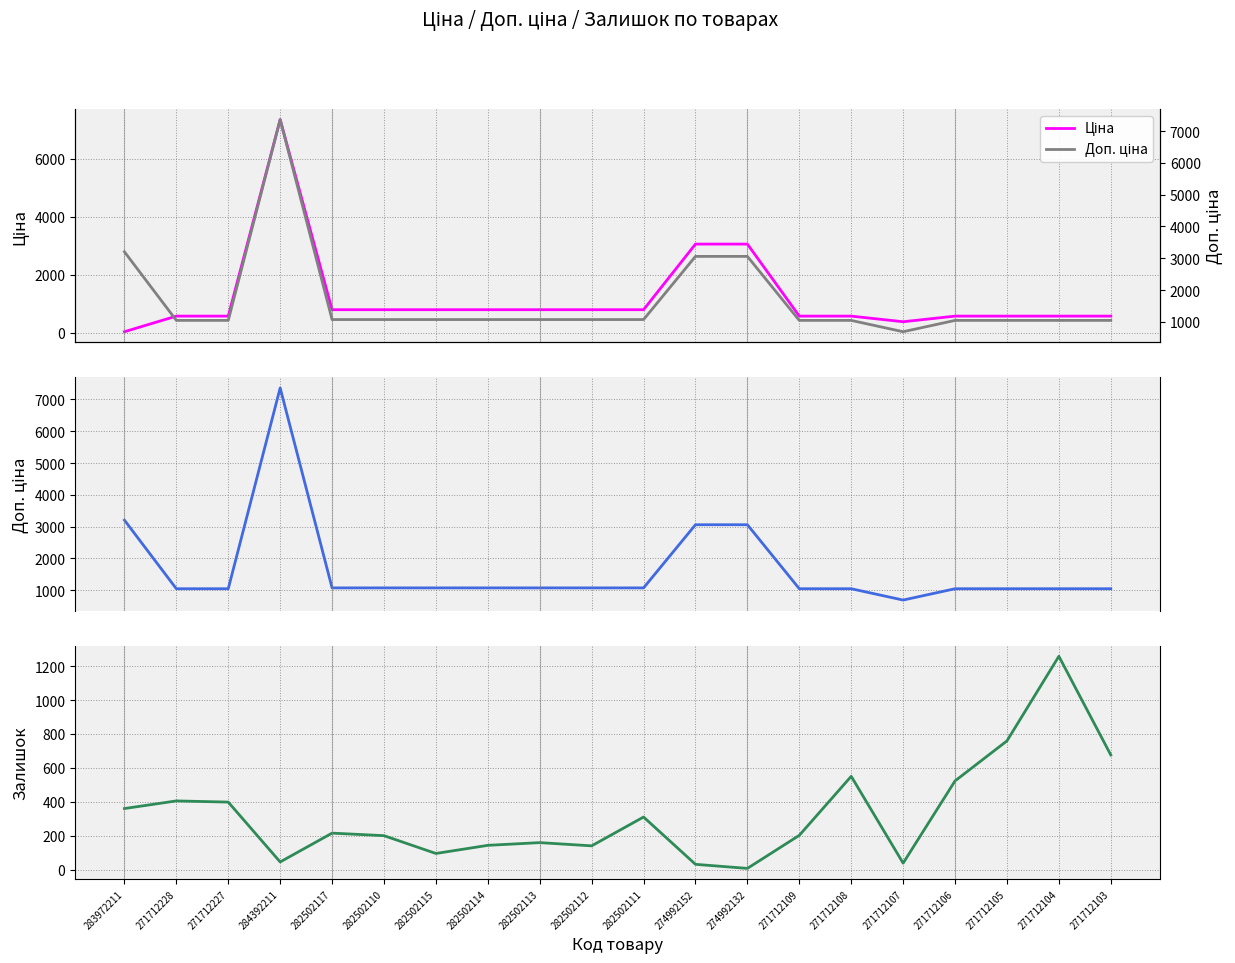

At which label is Залишок closest to 632?

271712103